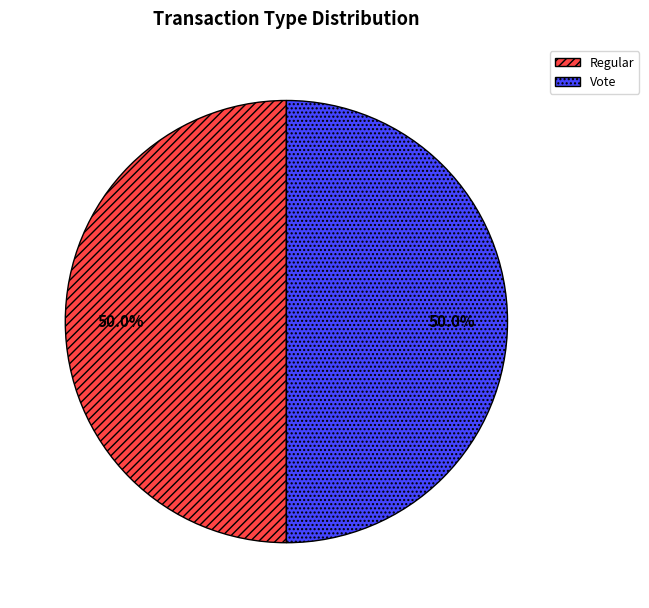

How much of the chart is everything except Vote?

50.0%